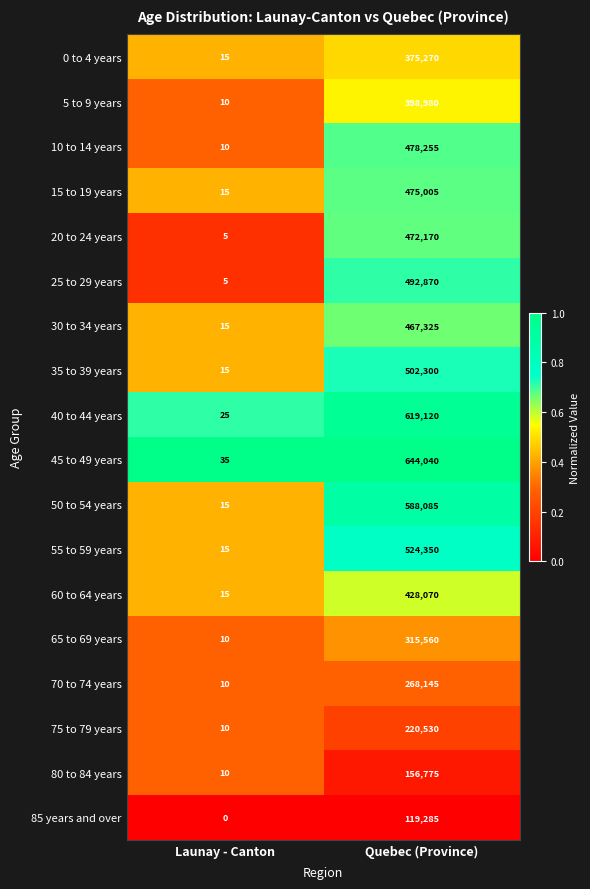

Which series has the widest spread of values?

45 to 49 years